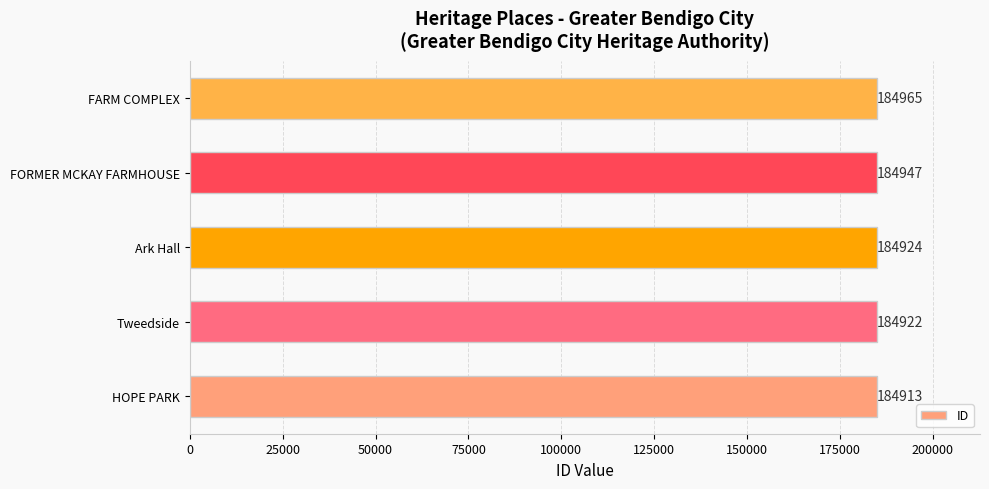

The chart shows a value of 114500 at Ark Hall. True or false?

False